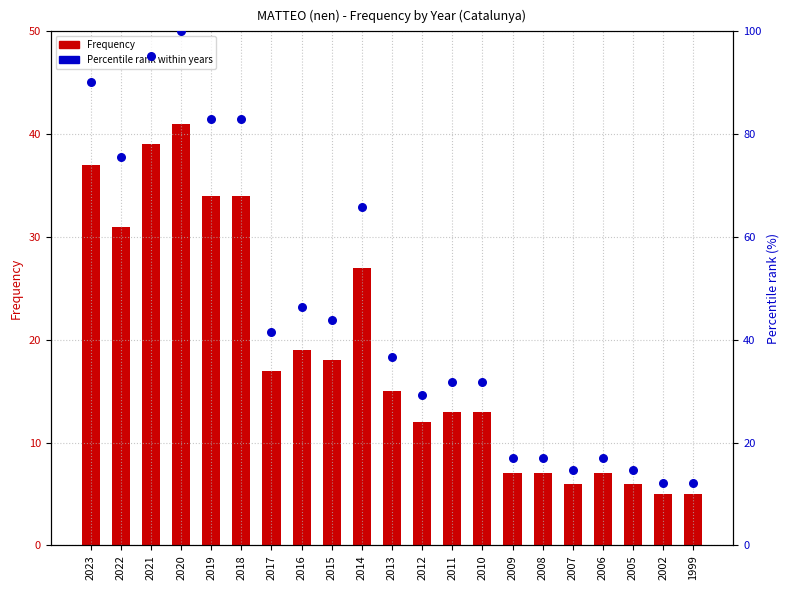

Is the value of Percentile rank within years at 2022 greater than the value of Frequency at 2015?

Yes